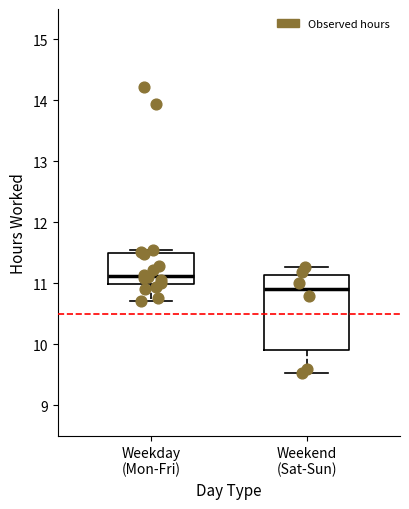

Where does the upper whisker of the box for Weekend (Sat-Sun) end on the y-axis? The values are not printed on the chart, so give them approximately, as read against the axis.

11.3